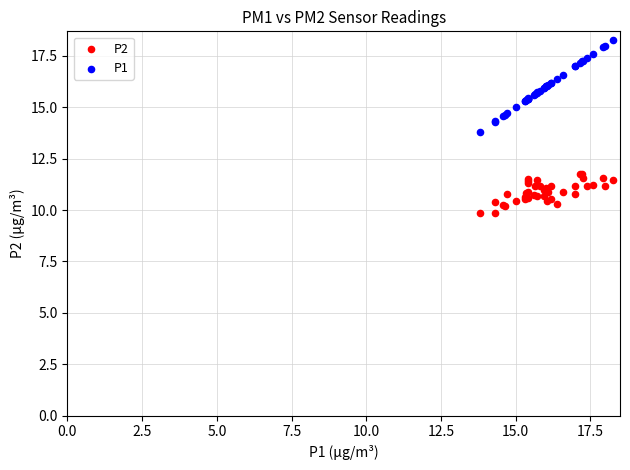

Which series contains the highest Y value?

P1